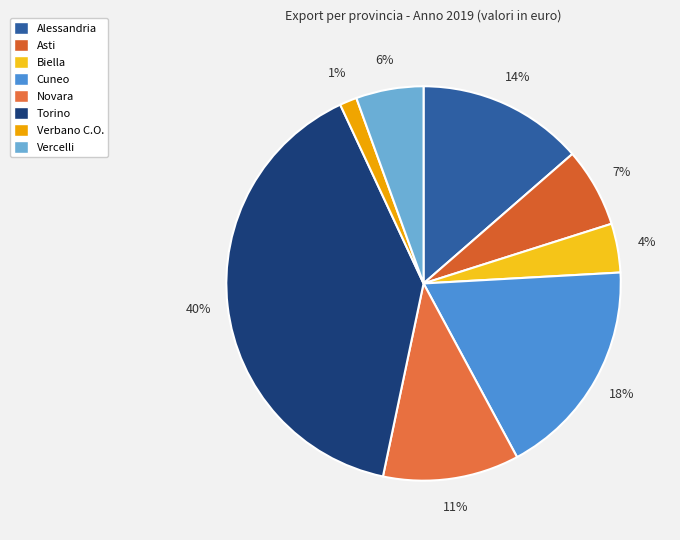

Which slice is the largest?

Torino